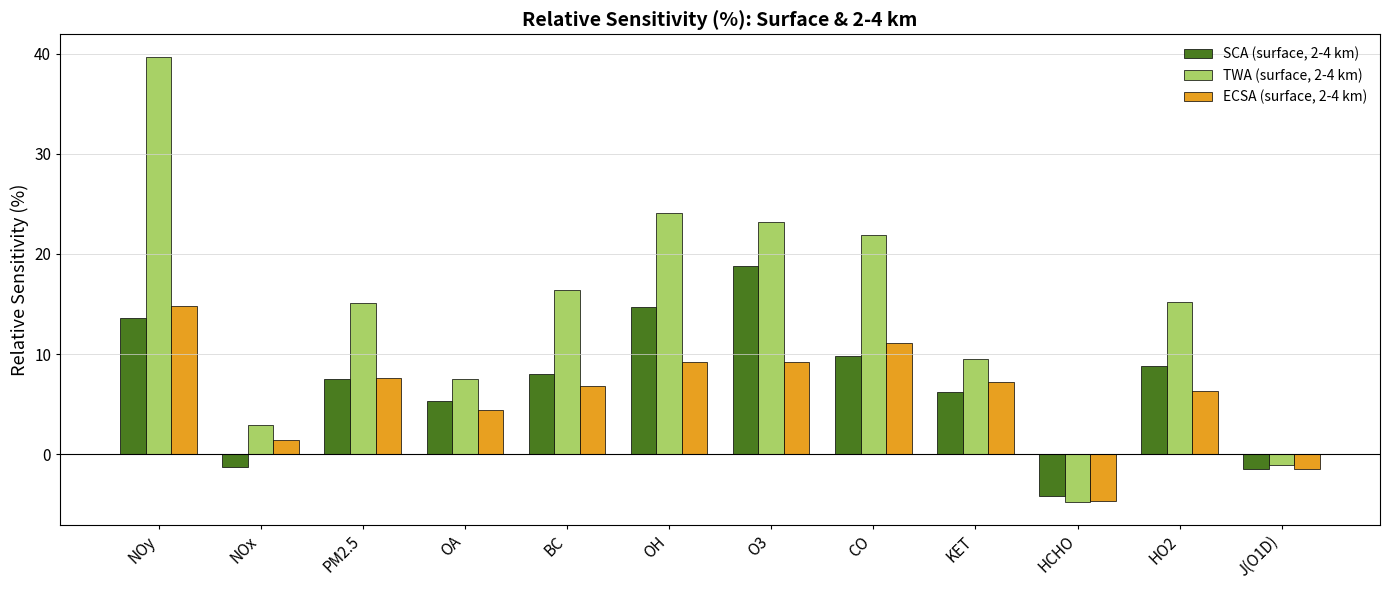

What is the smallest value displayed?

-4.8